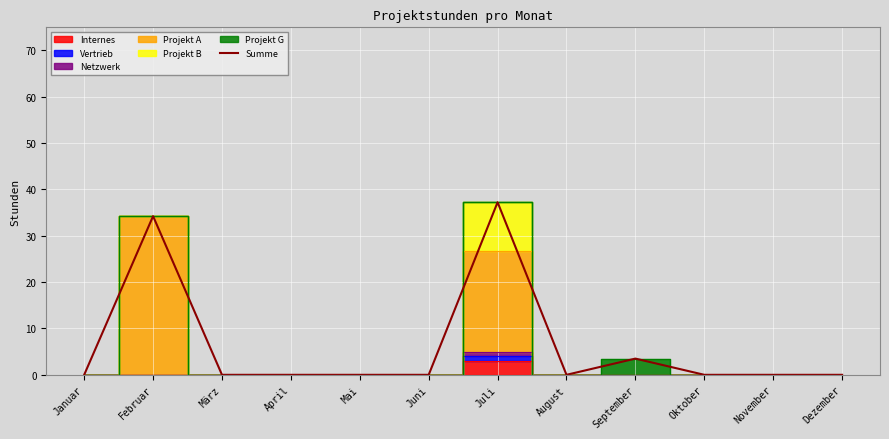

Which has a higher value, Februar or November?

Februar